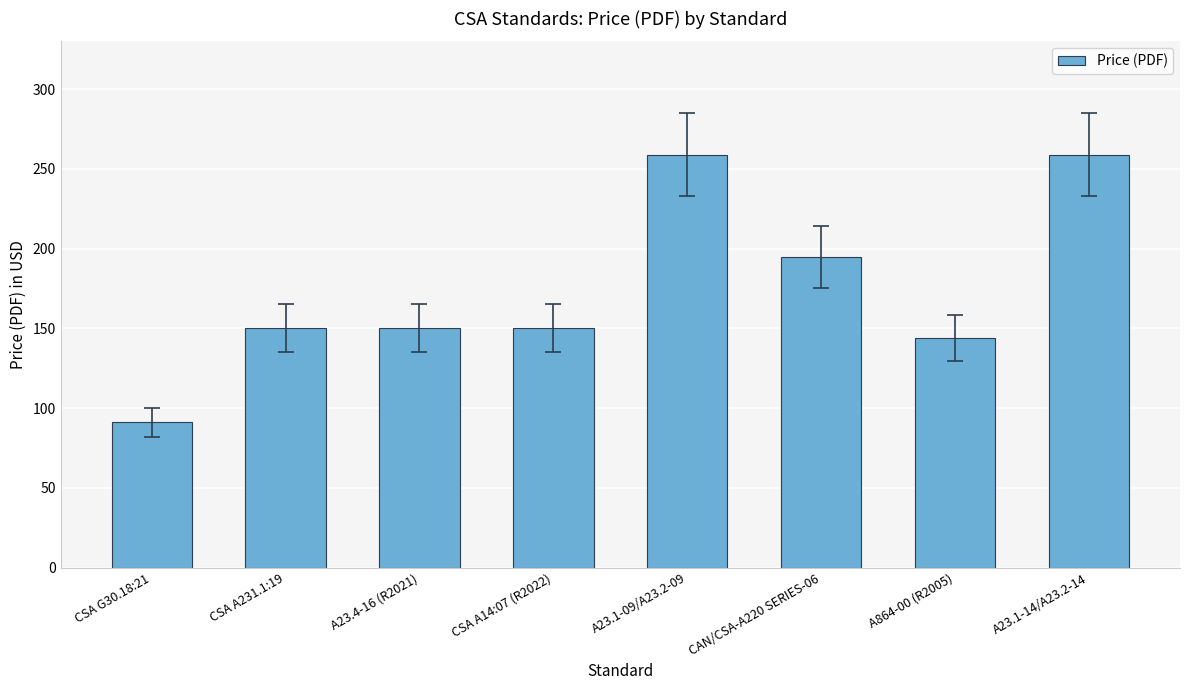

Reading left to right, transcribe all the data shown in this chart.

91	150	150	150	259	195	144	259